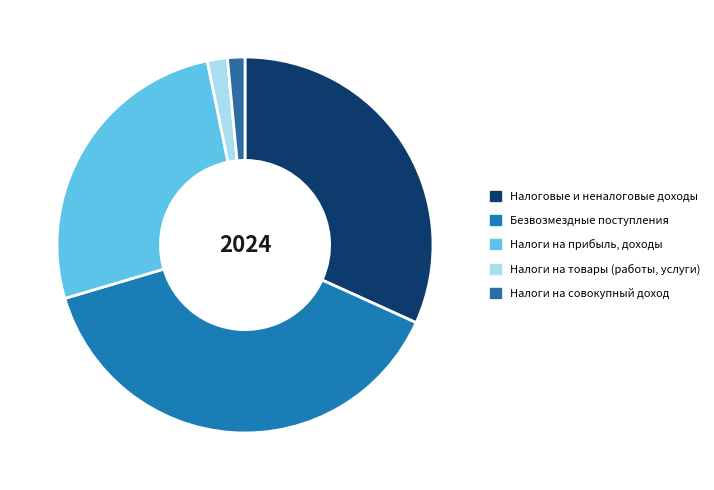

Rank the categories by value from highest to lowest.

БЕЗВОЗМЕЗДНЫЕ ПОСТУПЛЕНИЯ, НАЛОГОВЫЕ И НЕНАЛОГОВЫЕ ДОХОДЫ, НАЛОГИ НА ПРИБЫЛЬ, ДОХОДЫ, НАЛОГИ НА ТОВАРЫ (РАБОТЫ, УСЛУГИ), НАЛОГИ НА СОВОКУПНЫЙ ДОХОД